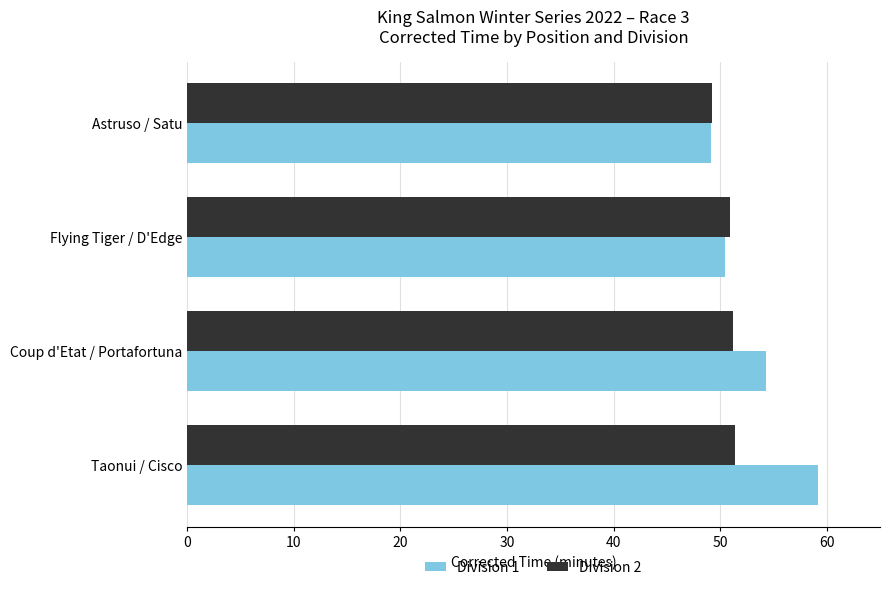

Which series has the largest range (max minus min)?

Division 1